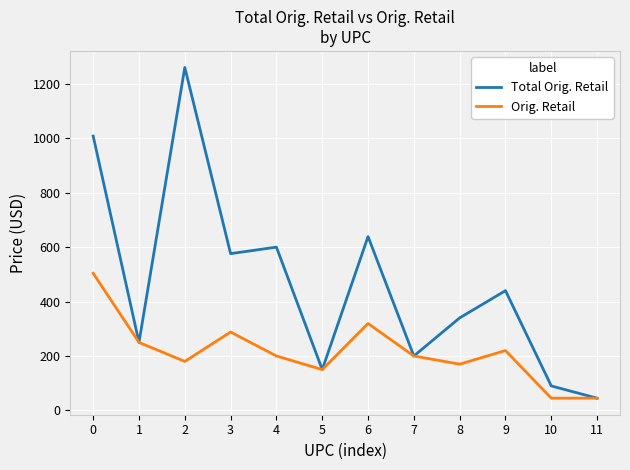

Between 1 and 10, which series saw the biggest shift?

Orig. Retail